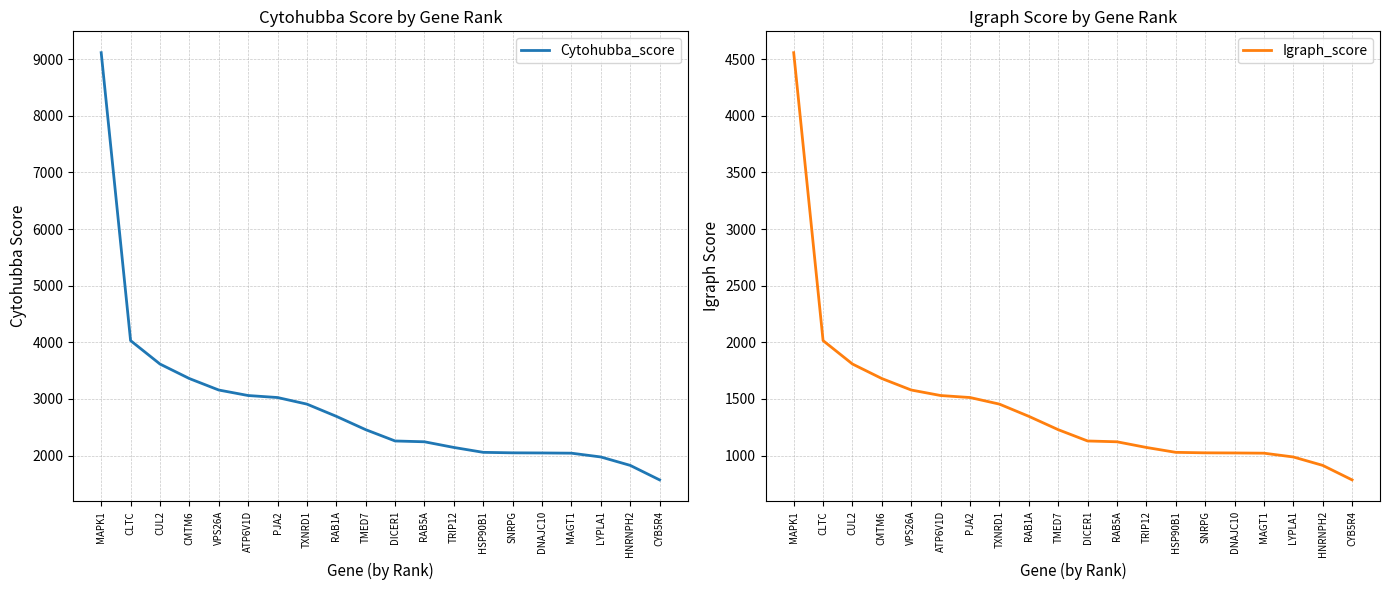

What is the sum of all Cytohubba_score values?

57614.6